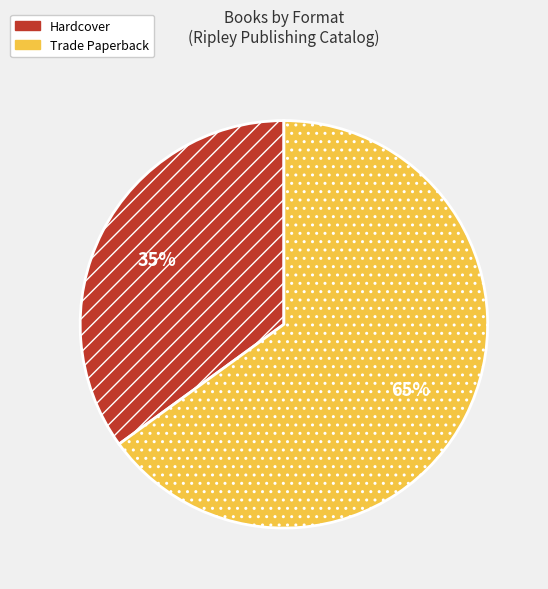

To the nearest percent, what is the average slice percentage?

50%